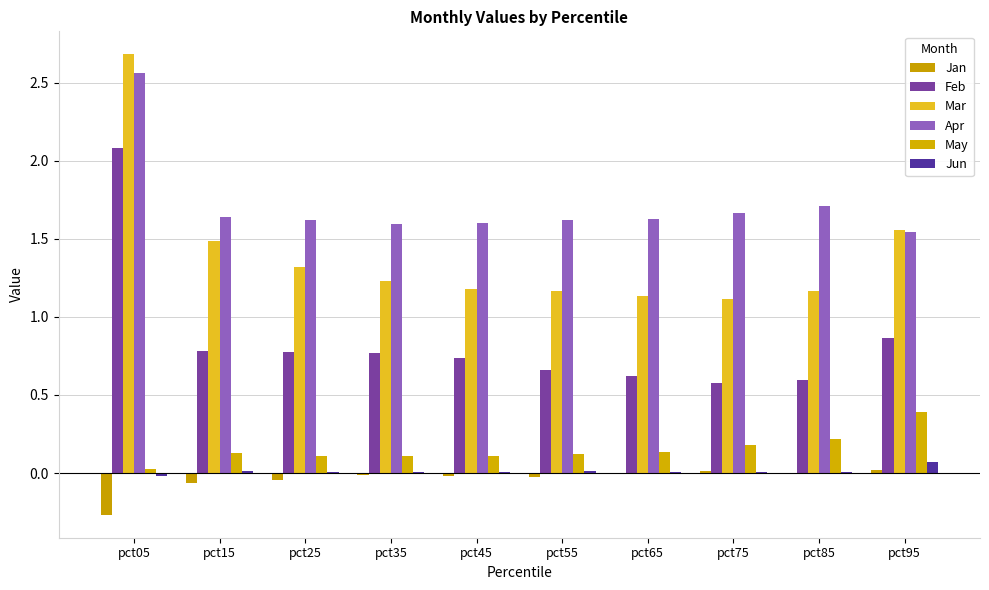

What is the value of the Apr bar at the 2nd from the left?

1.6